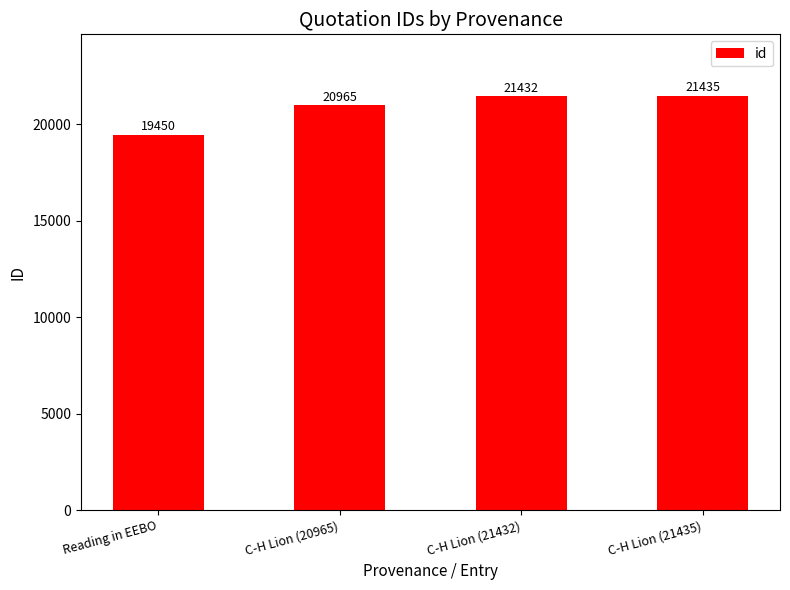

Rank the categories by value from highest to lowest.

C-H Lion (21435), C-H Lion (21432), C-H Lion (20965), Reading in EEBO